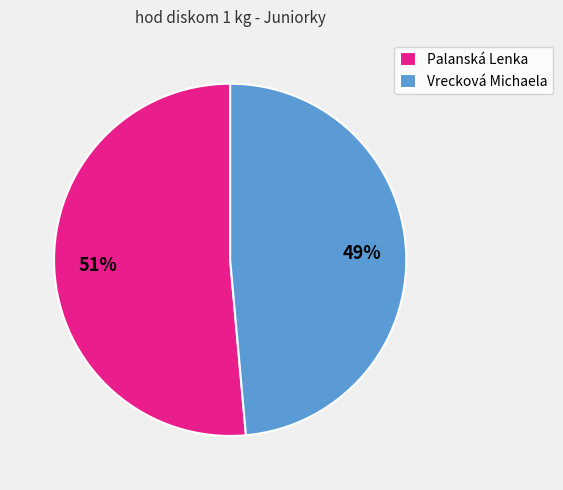

To the nearest percent, what portion does Palanská Lenka represent?

51%